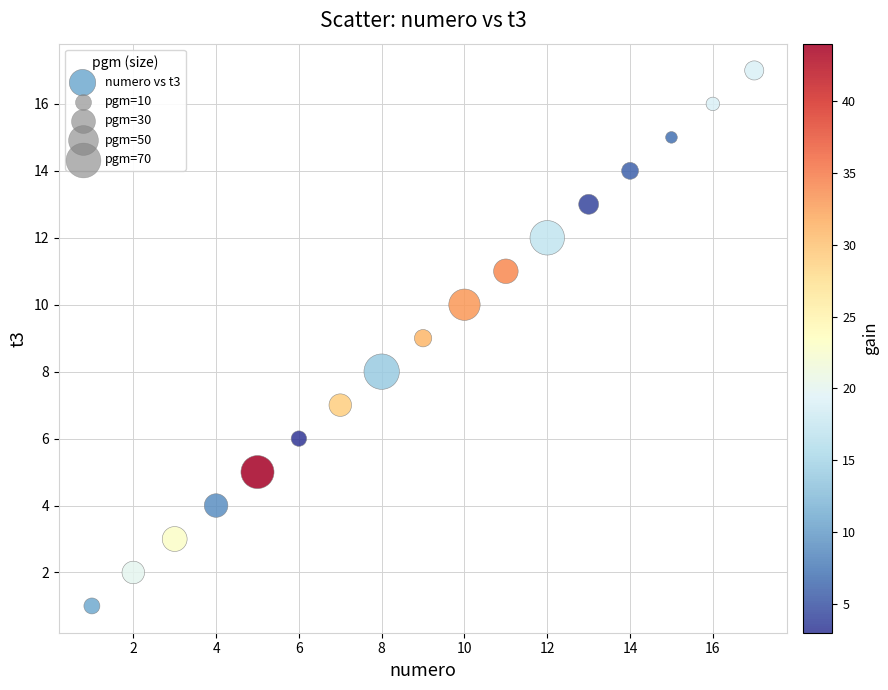

What is the range of Y values (max minus min)?

16